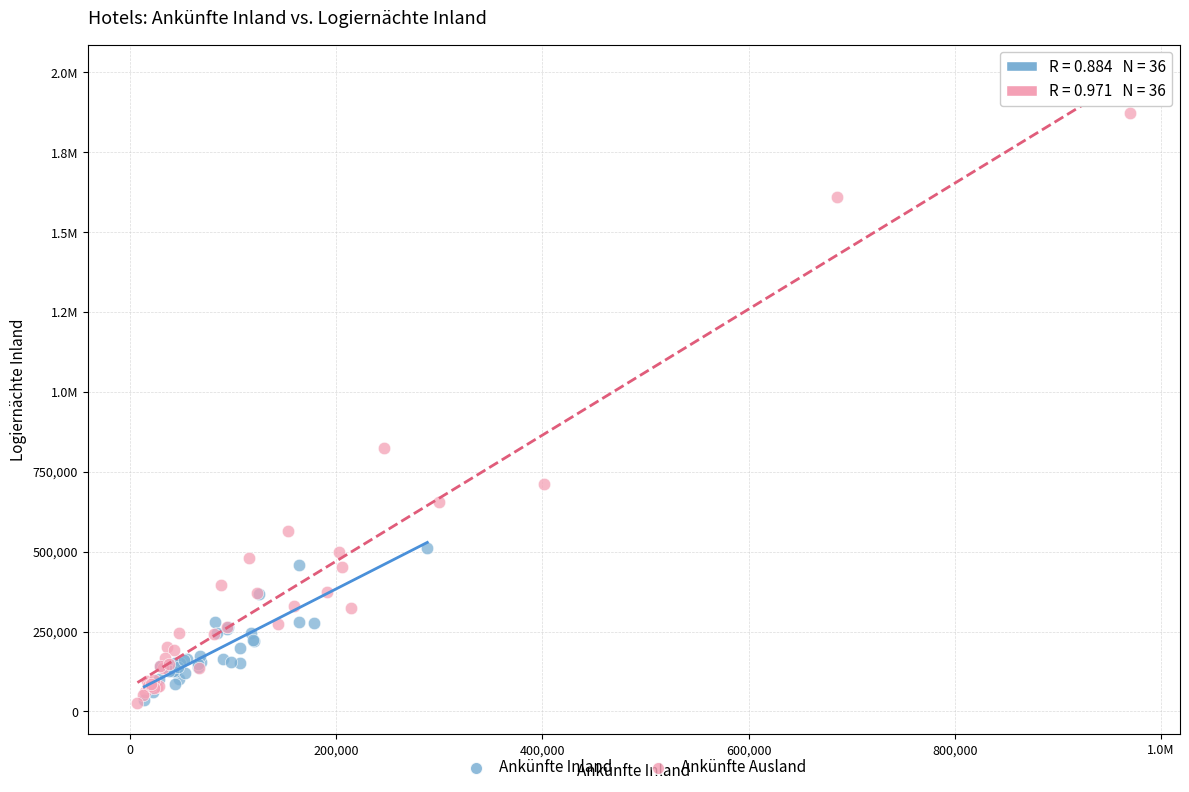

What are all the series names shown in the legend?

Ankünfte Inland, Ankünfte Ausland